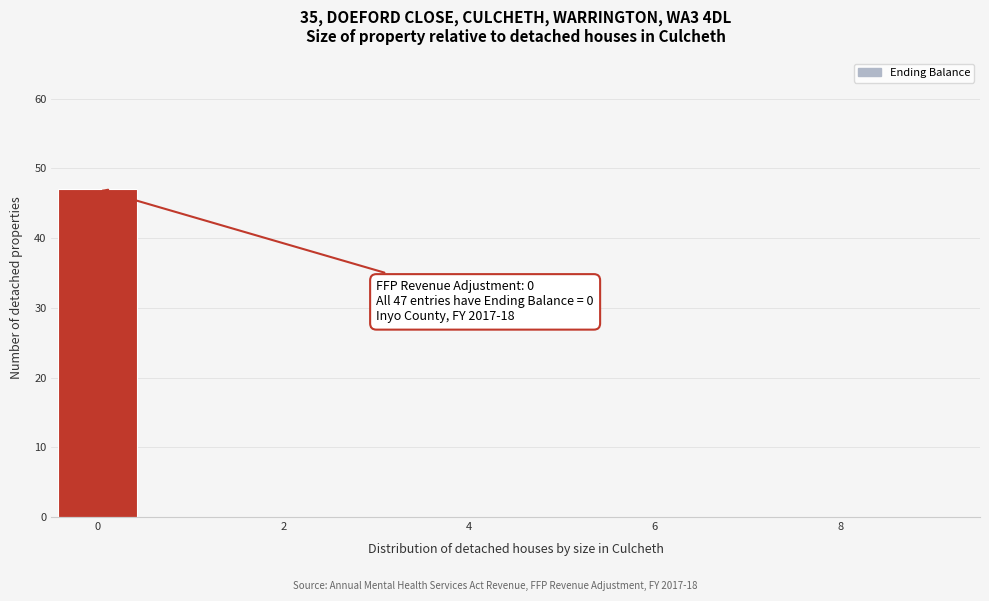

Which range on the x-axis has the tallest bar?

-0.5 to 0.5